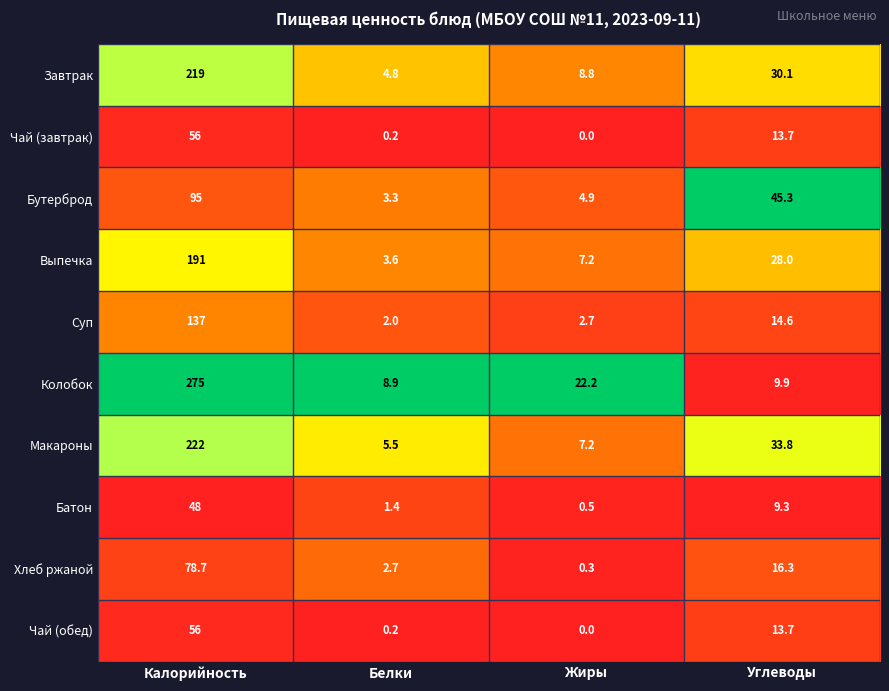

The value of Чай (обед) at Калорийность is 56.0. True or false?

True